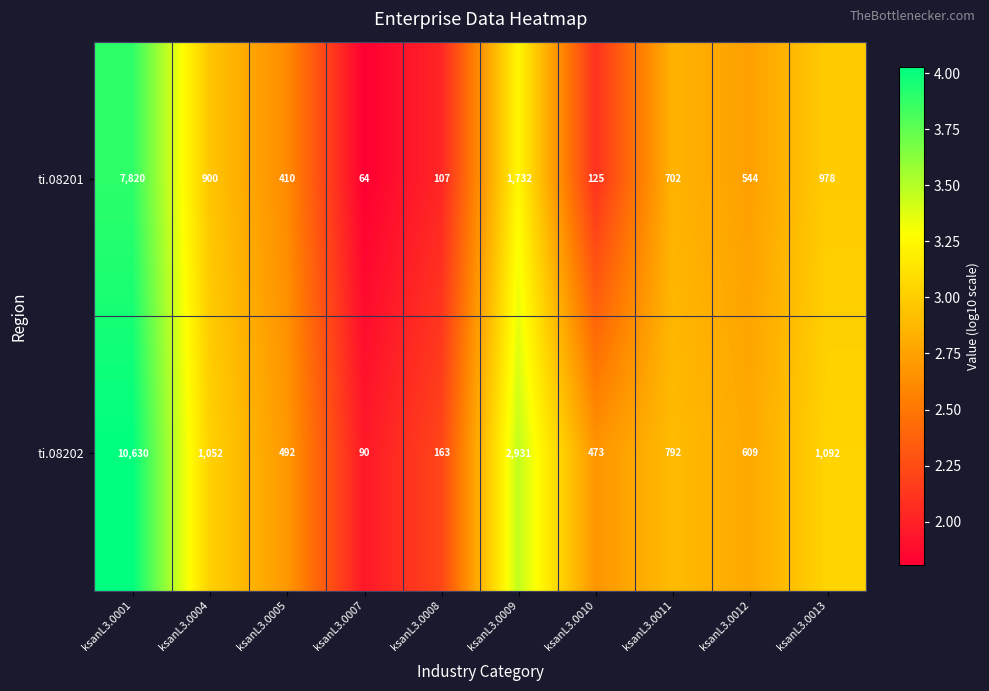

What is the total value across all series at ksanL3.0007?

154